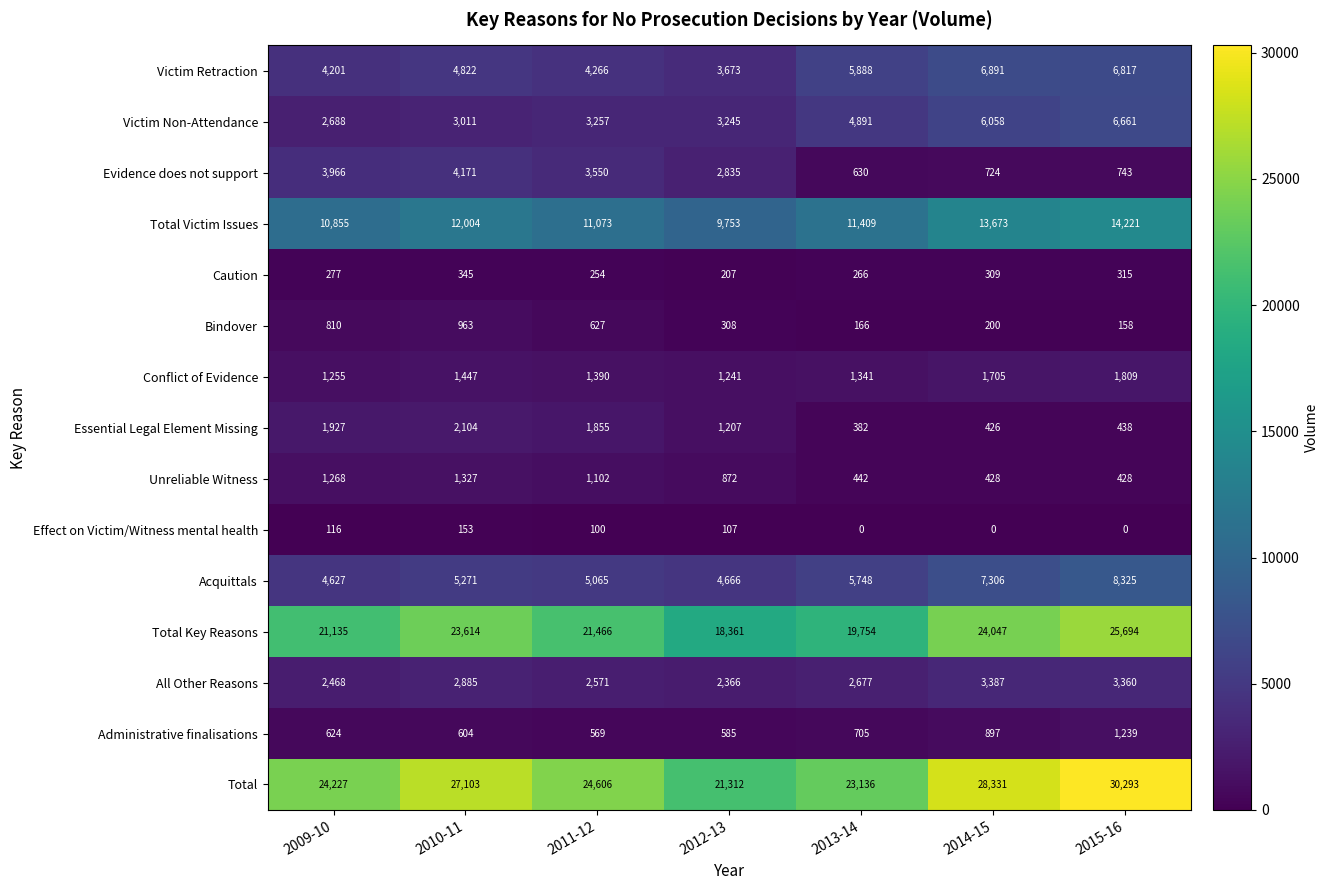

At which label is Caution closest to 276?

2009-10